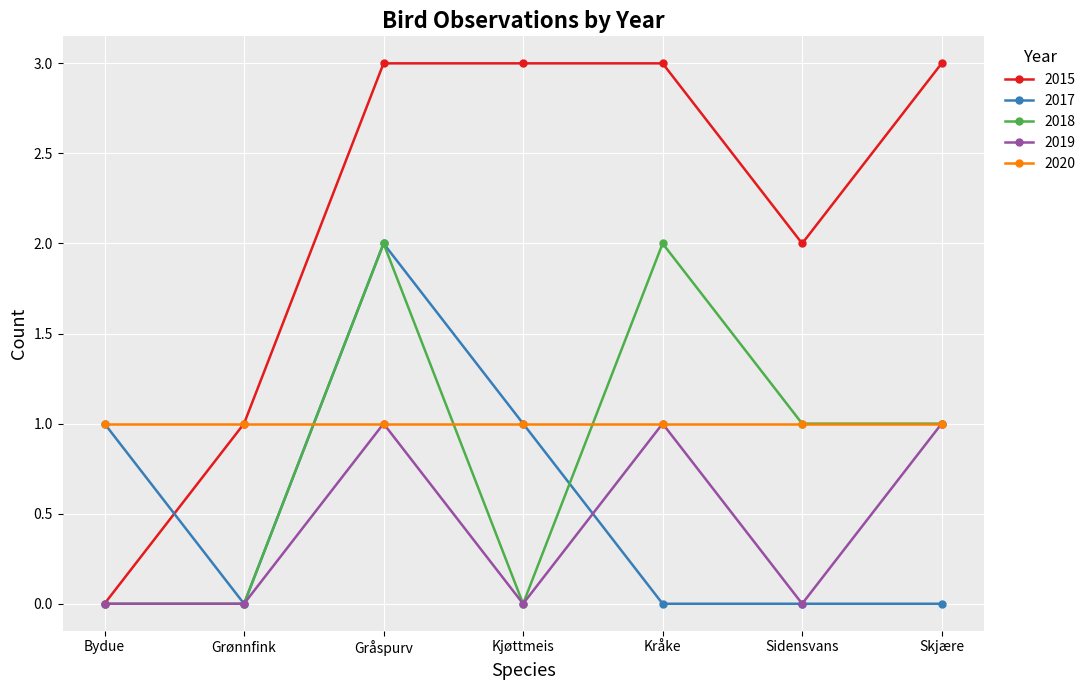

What is the maximum value shown in the chart?

3